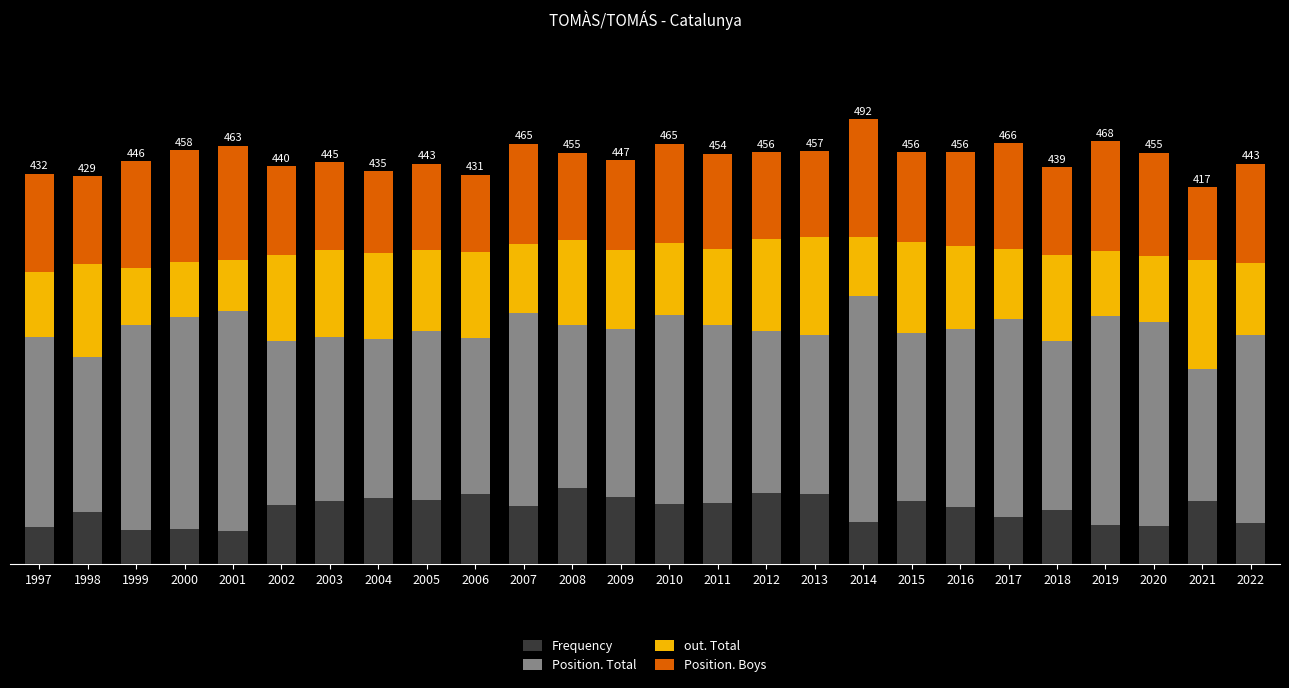

Is it true that Frequency equals 93 at 2005?

False